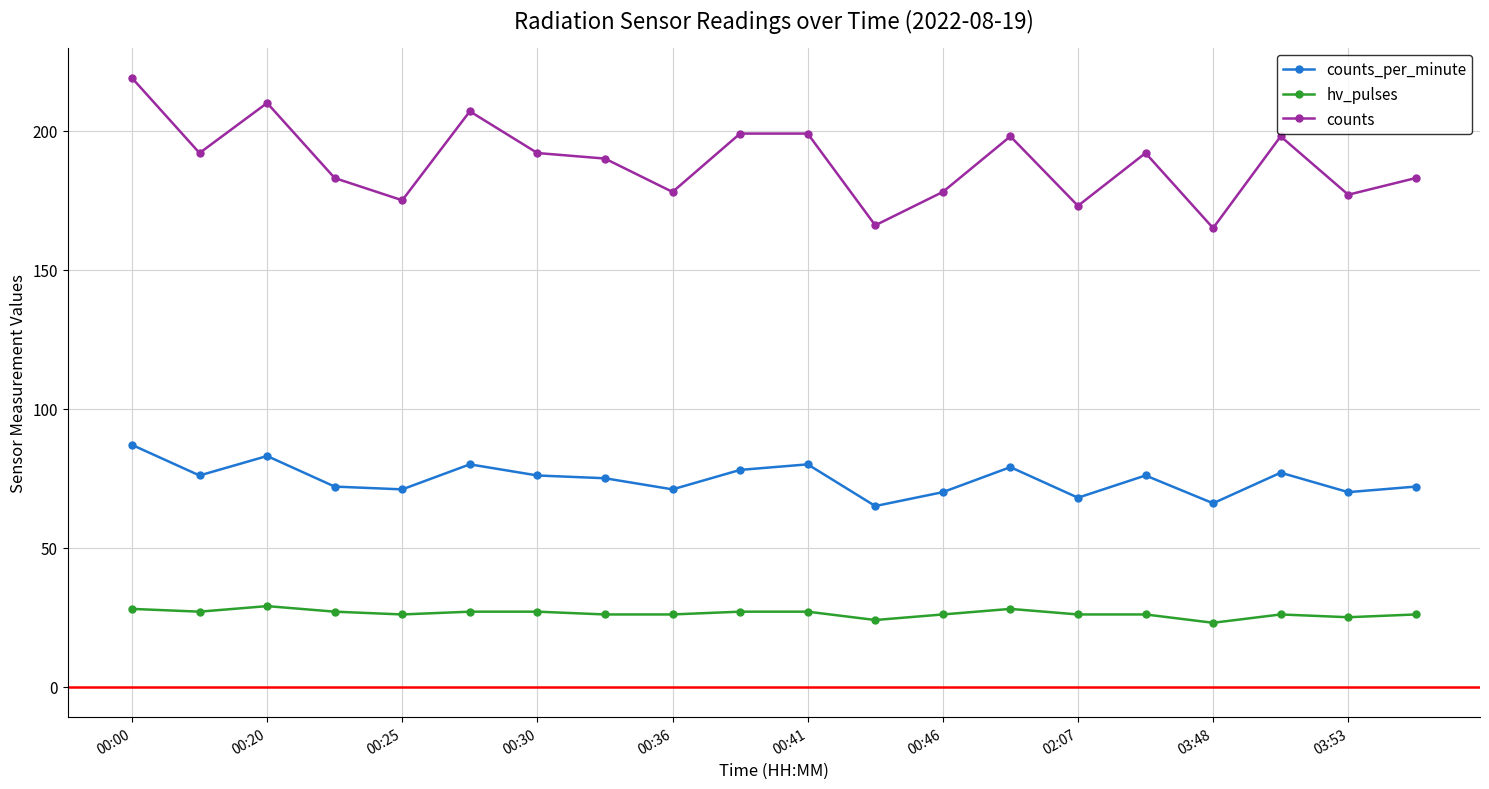

What is the difference between the second highest and minimum values in the counts_per_minute series?

18